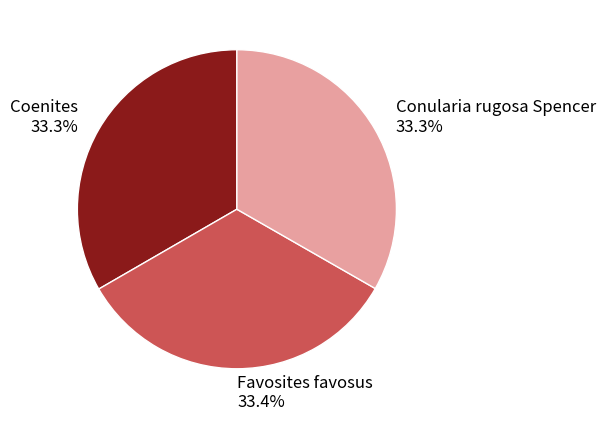

To the nearest percent, what portion does Favosites favosus represent?

33%